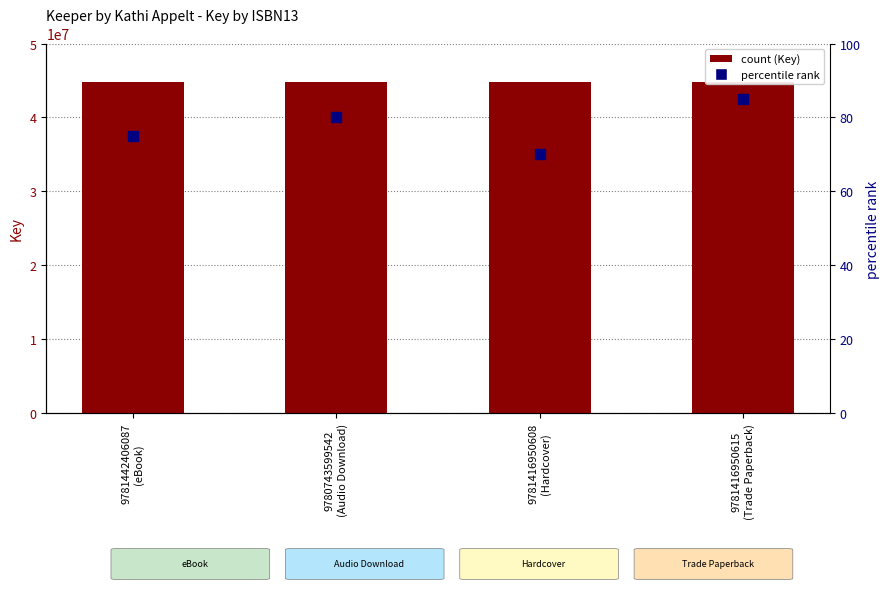

Does the chart contain any negative values?

No